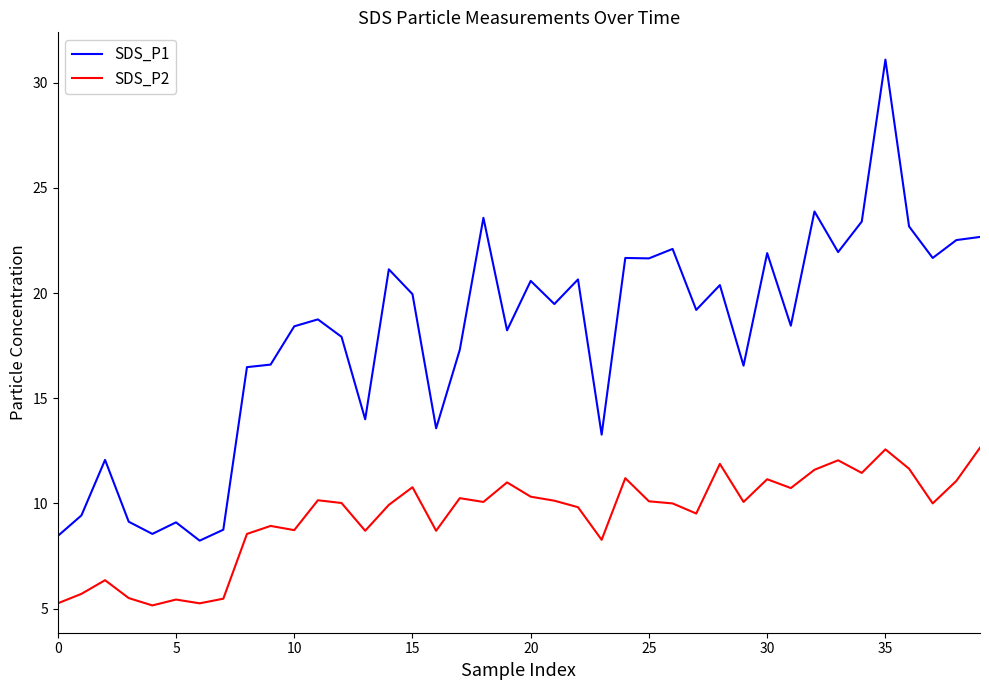

What is the maximum value shown in the chart?

31.1